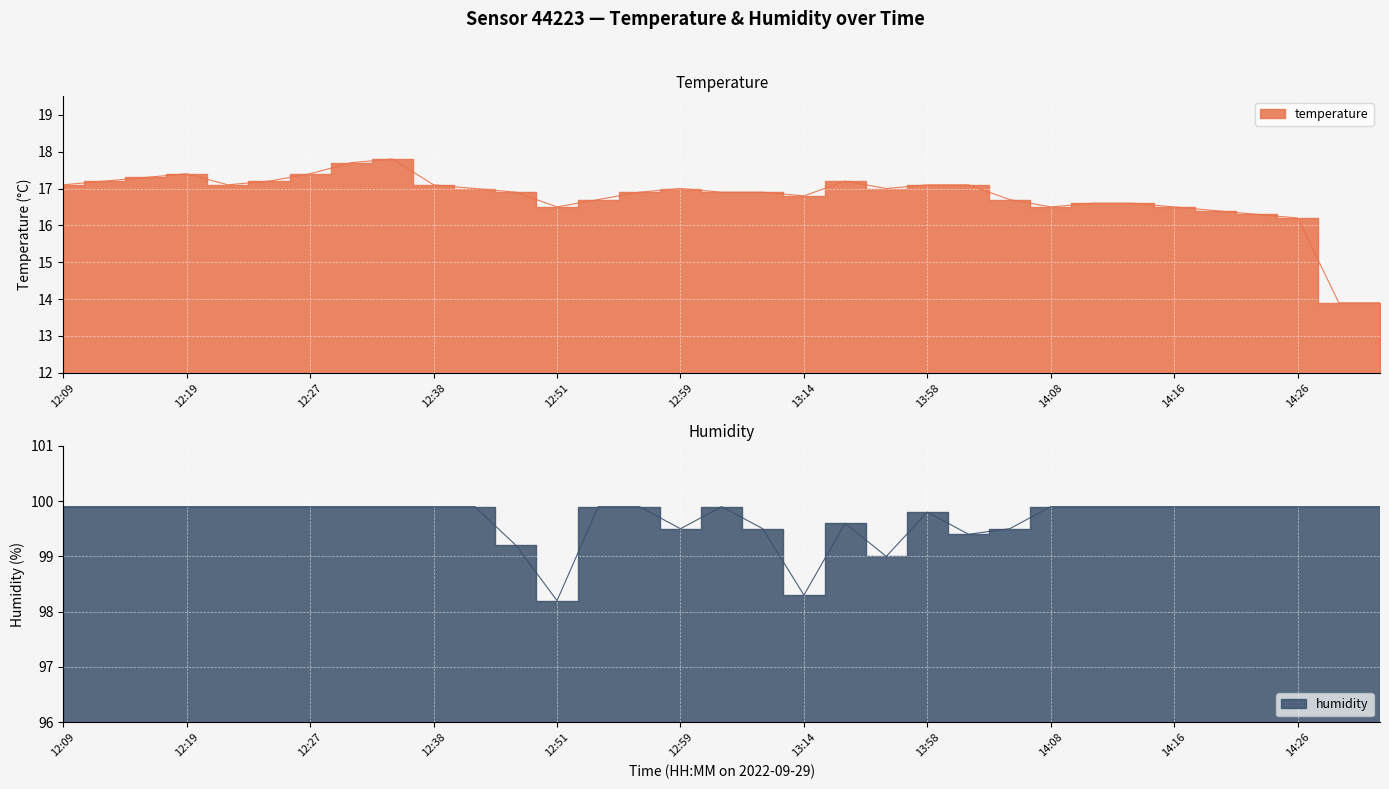

True or false: humidity and temperature intersect in this chart.

False